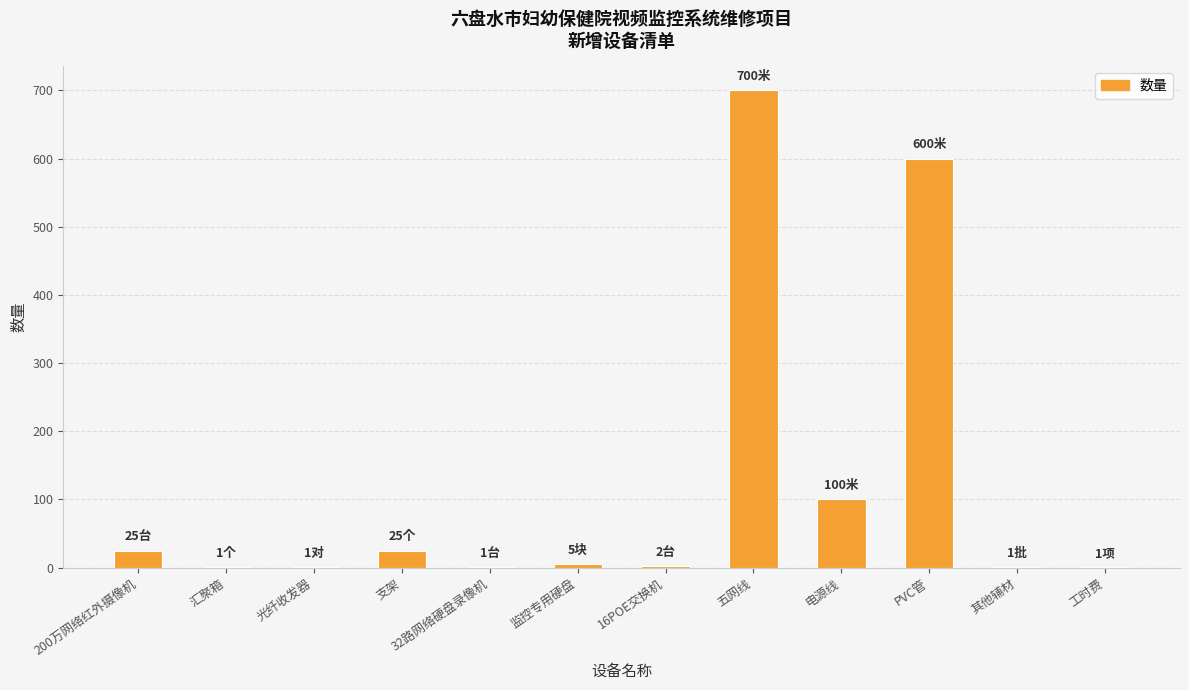

Which has a higher value, 五网线 or 32路网络硬盘录像机?

五网线